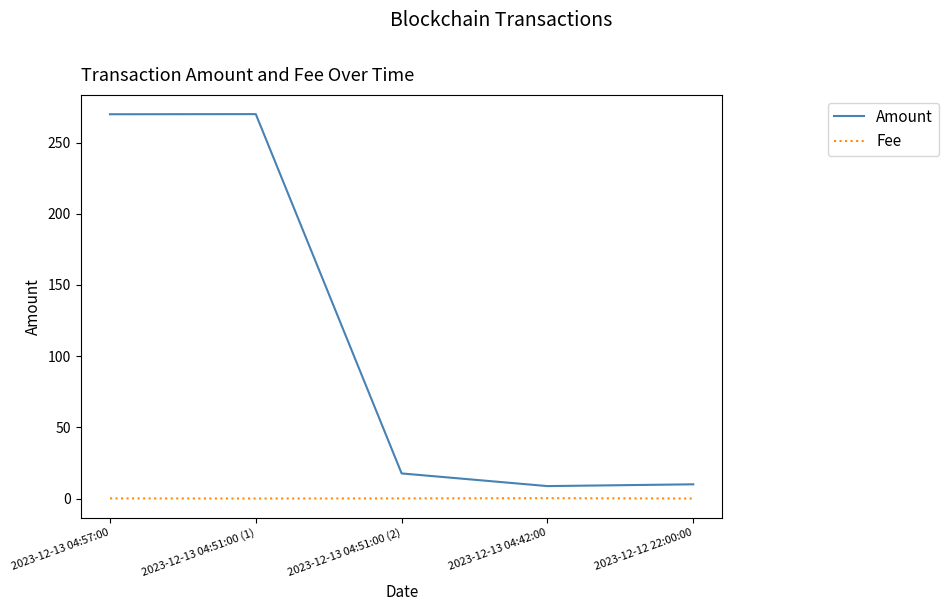

Which series has the largest range (max minus min)?

Amount